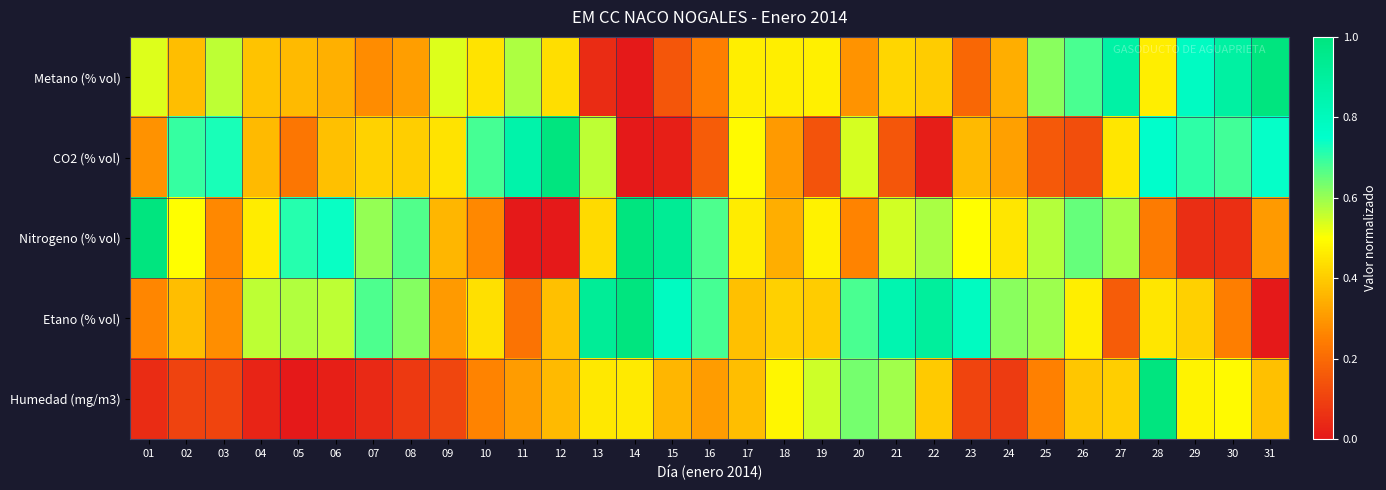

Between 09 and 12, which is larger?

09